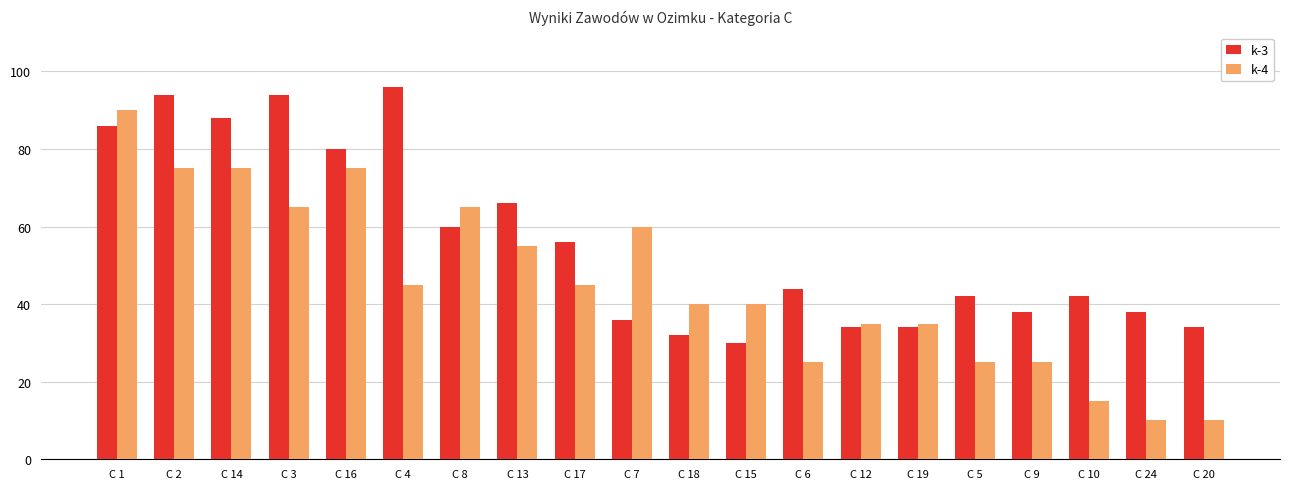

Reading right to left, transcribe all the data shown in this chart.

k-3: C 20=34	C 24=38	C 10=42	C 9=38	C 5=42	C 19=34	C 12=34	C 6=44	C 15=30	C 18=32	C 7=36	C 17=56	C 13=66	C 8=60	C 4=96	C 16=80	C 3=94	C 14=88	C 2=94	C 1=86
k-4: C 20=10	C 24=10	C 10=15	C 9=25	C 5=25	C 19=35	C 12=35	C 6=25	C 15=40	C 18=40	C 7=60	C 17=45	C 13=55	C 8=65	C 4=45	C 16=75	C 3=65	C 14=75	C 2=75	C 1=90